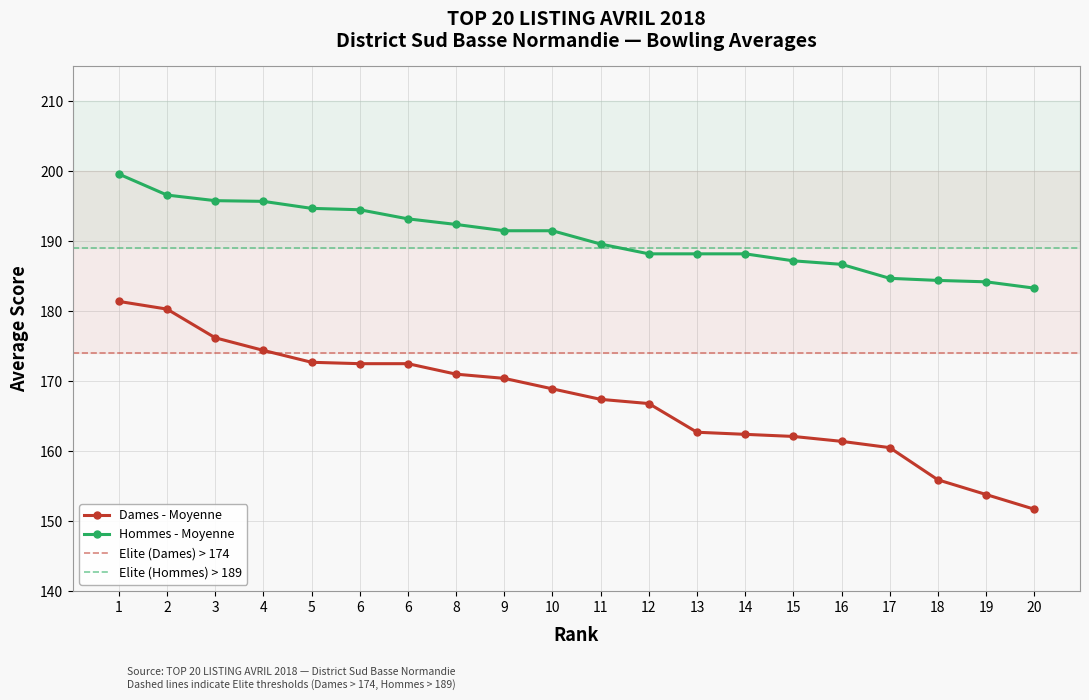

True or false: Dames - Moyenne has more than 0 points higher than both neighbors.

False